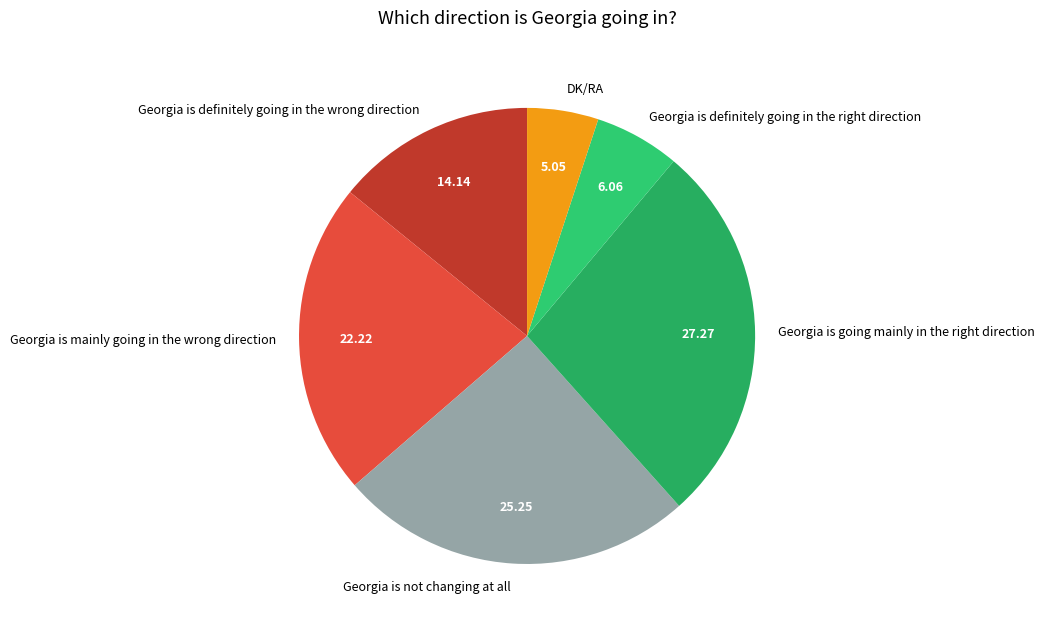

True or false: Georgia is not changing at all accounts for 25% of the total.

True